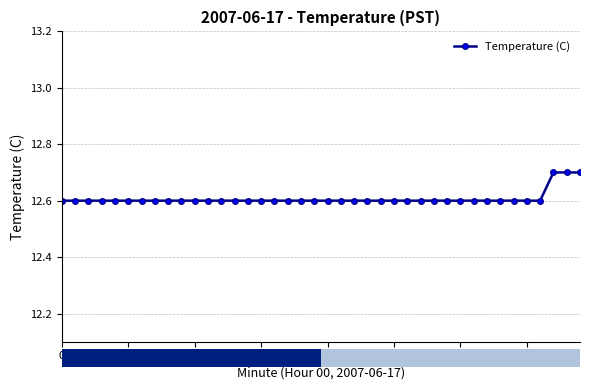

What is the value of the 38th point from the left?

12.7